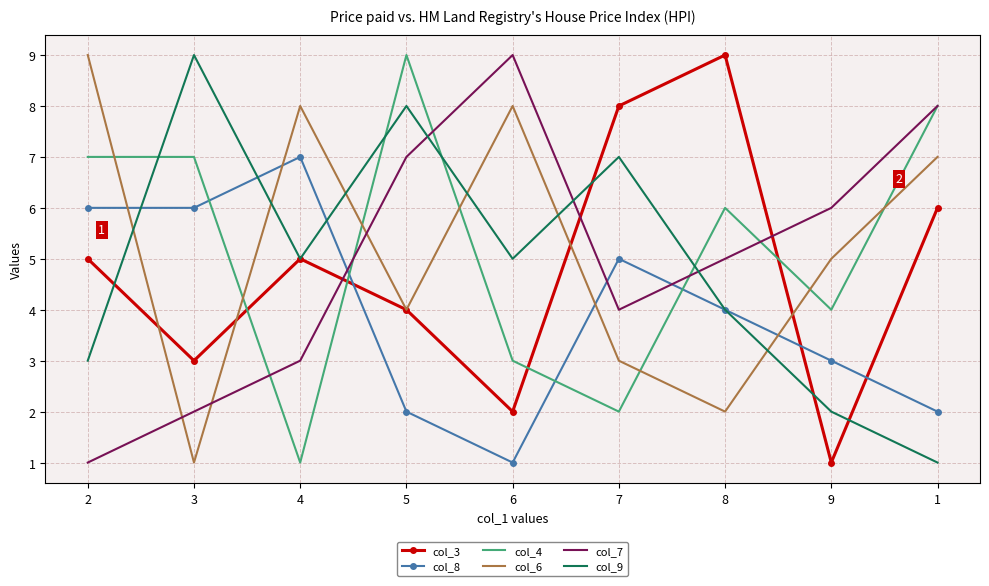

True or false: col_7 and col_4 cross at least once.

True